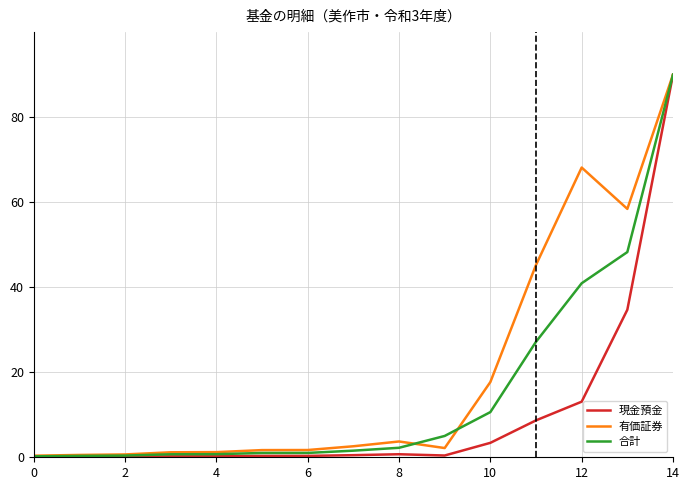

What is the average value of the 有価証券 series?

19.7